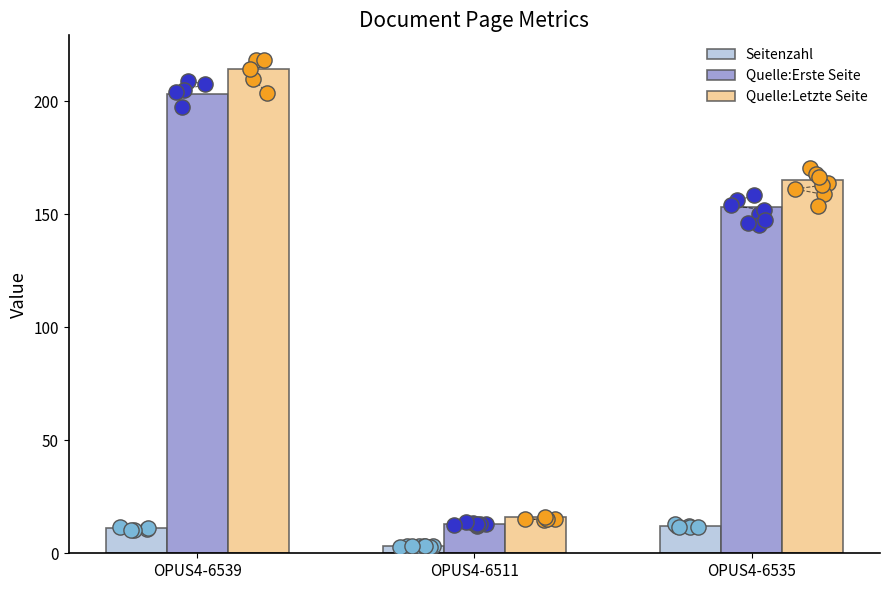

At which category is the sum across all series the highest?

OPUS4-6539